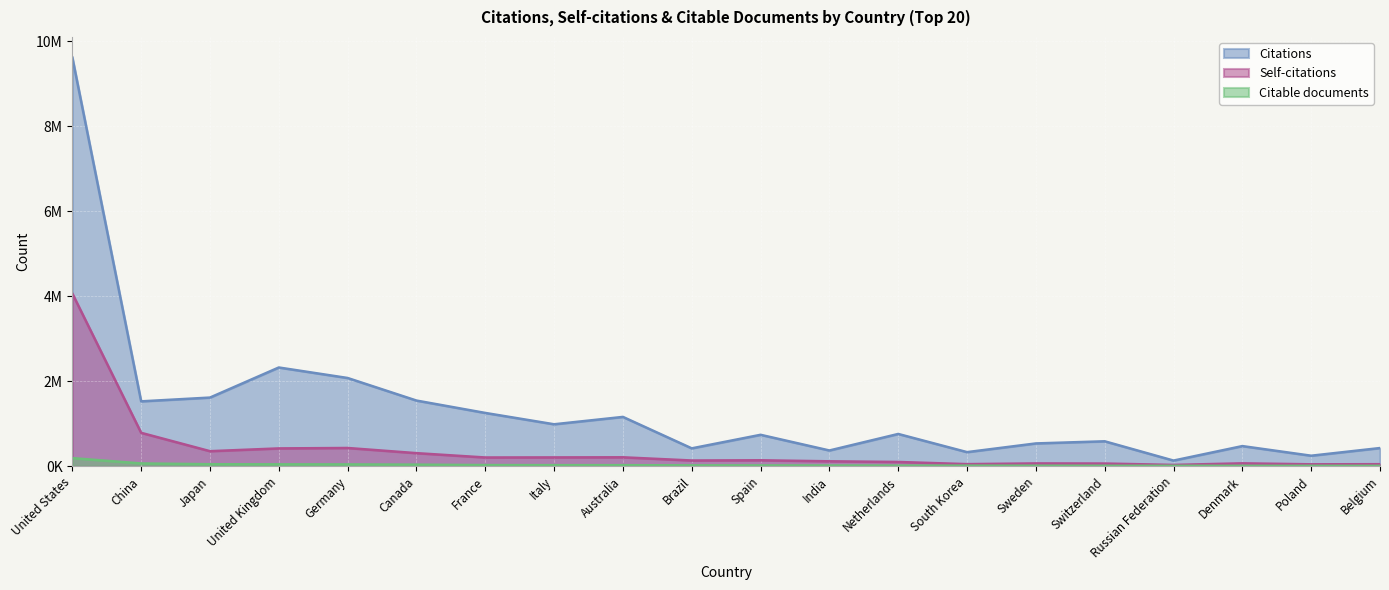

What is the sum of all Citations values?

27149688